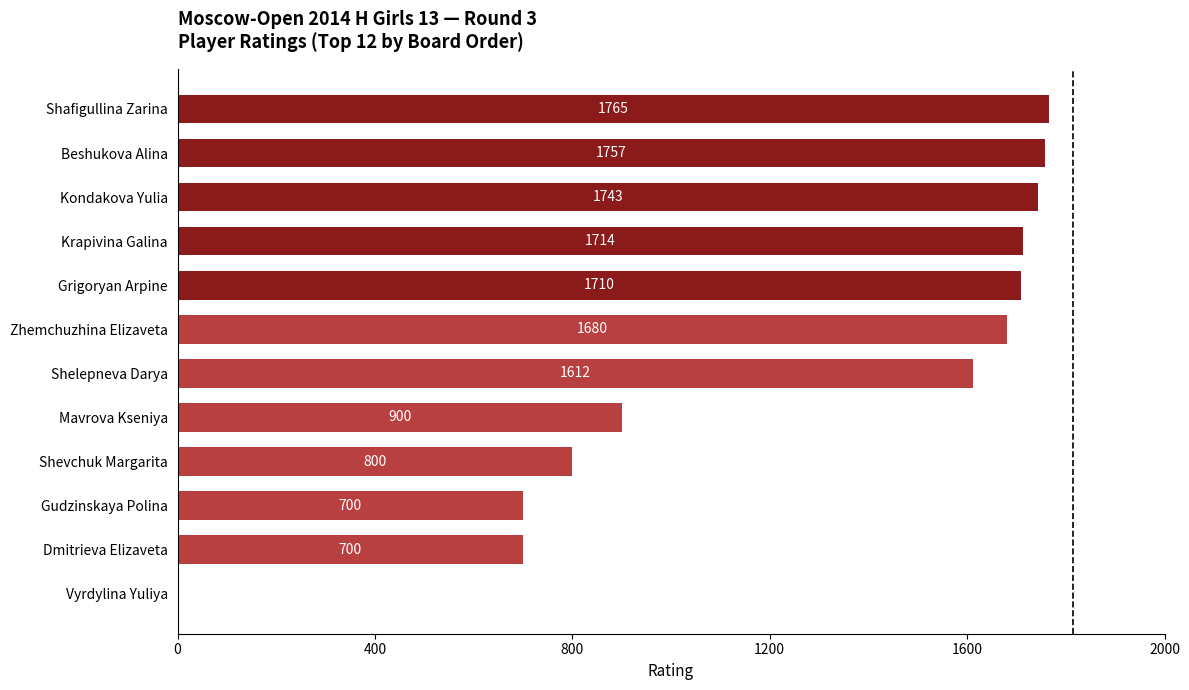

The chart shows a value of 2605 at Shafigullina Zarina. True or false?

False